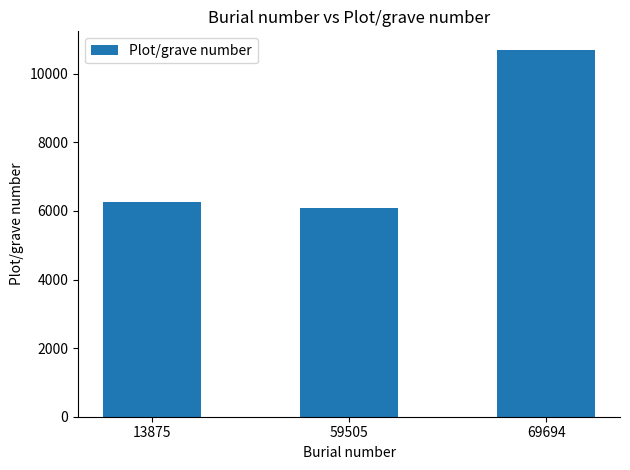

What is the minimum value shown in the chart?

6095